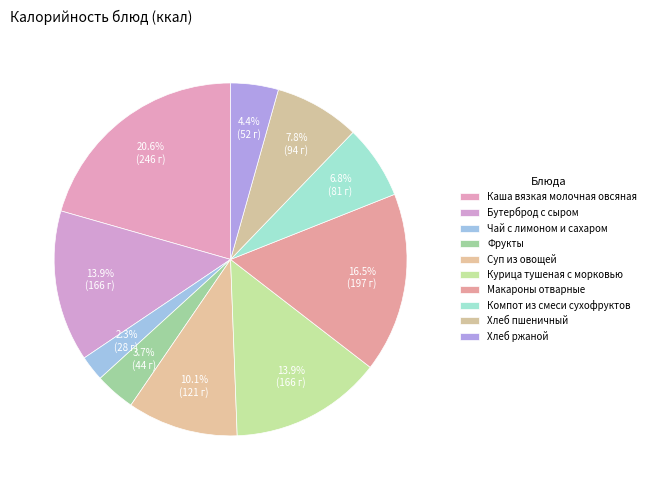

What is the largest slice in the pie chart?

Каша вязкая молочная овсяная